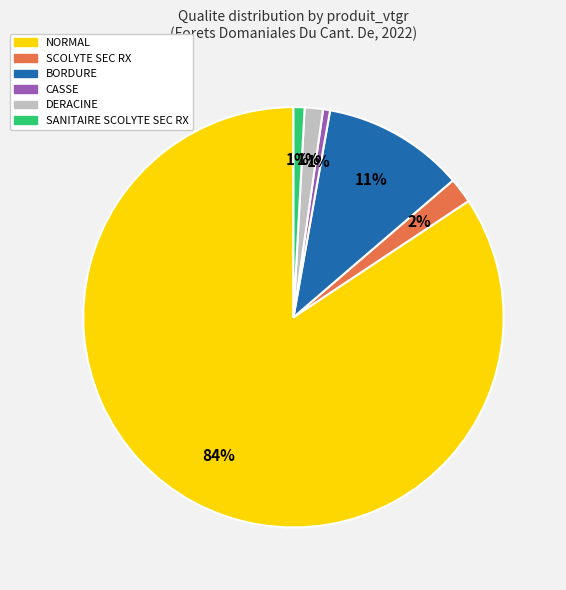

To the nearest percent, what is the average slice percentage?

17%